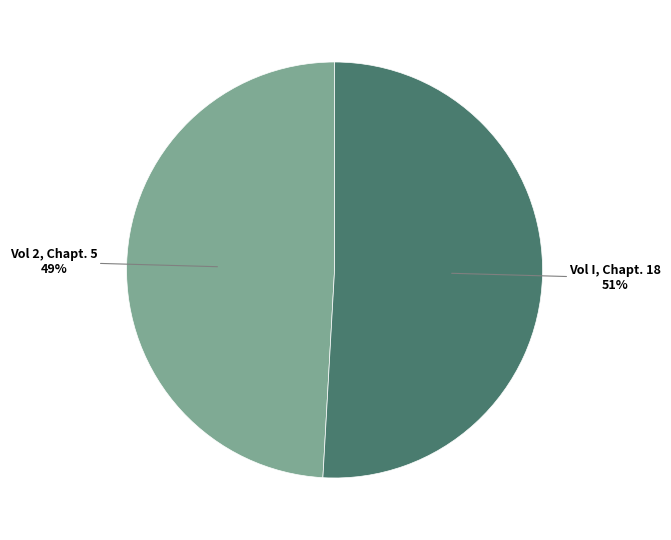

True or false: Vol I, Chapt. 18 accounts for 59% of the total.

False